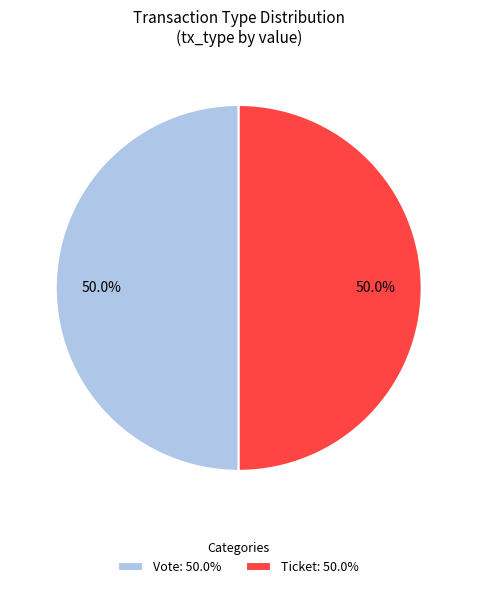

How many segments does this pie chart have?

2